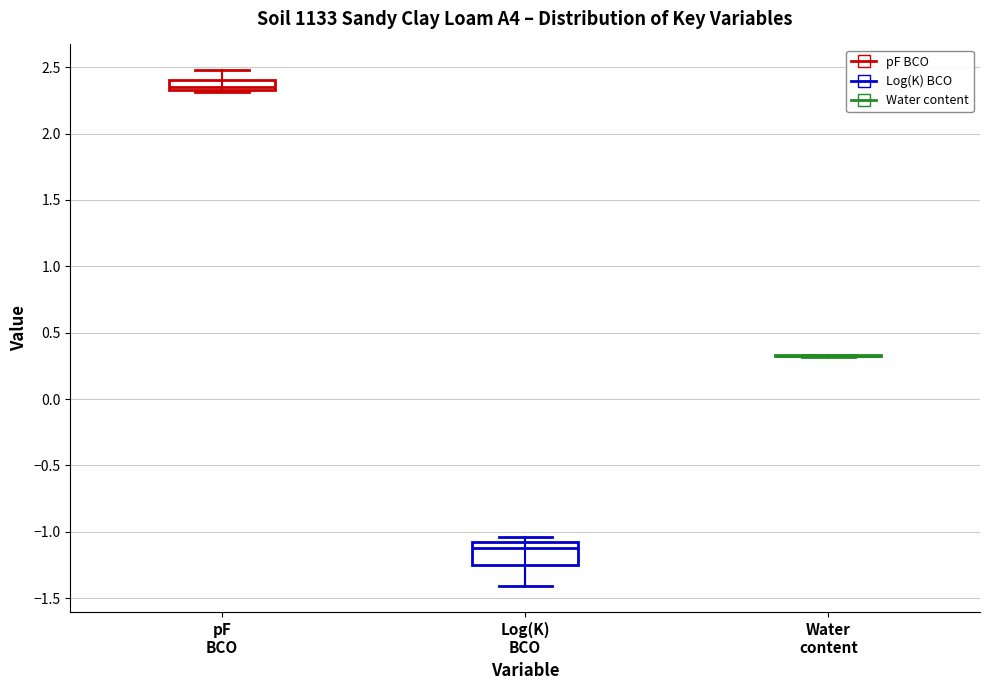

Reading left to right, read every box against the y-axis: the position of its median line, the range the box covers, and the ends of its whiskers. The values are not printed on the chart, so give them approximately, as read against the axis.

pF BCO: median 2.35 (just above the box's lower edge), box 2.35 to 2.40, whiskers 2.30 to 2.50
Log(K) BCO: median -1.10 (just below the box's upper edge), box -1.25 to -1.10, whiskers -1.40 to -1.05
Water content: box collapsed to a line at 0.35, whiskers 0.30 to 0.35